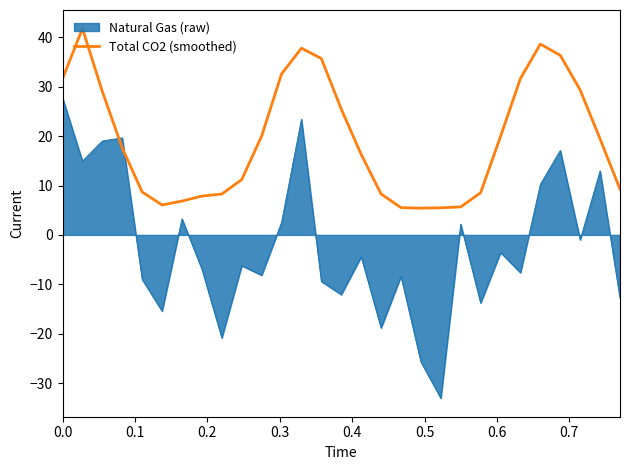

Which series has the largest total across all categories?

Total CO2 (smoothed)